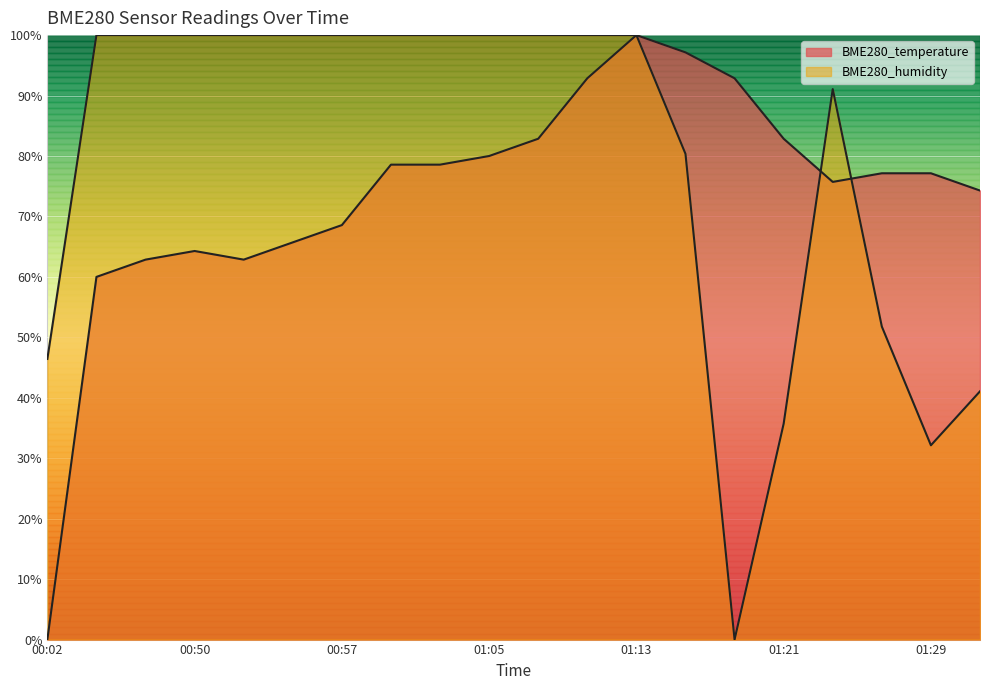

What are all the series names shown in the legend?

BME280_temperature, BME280_humidity